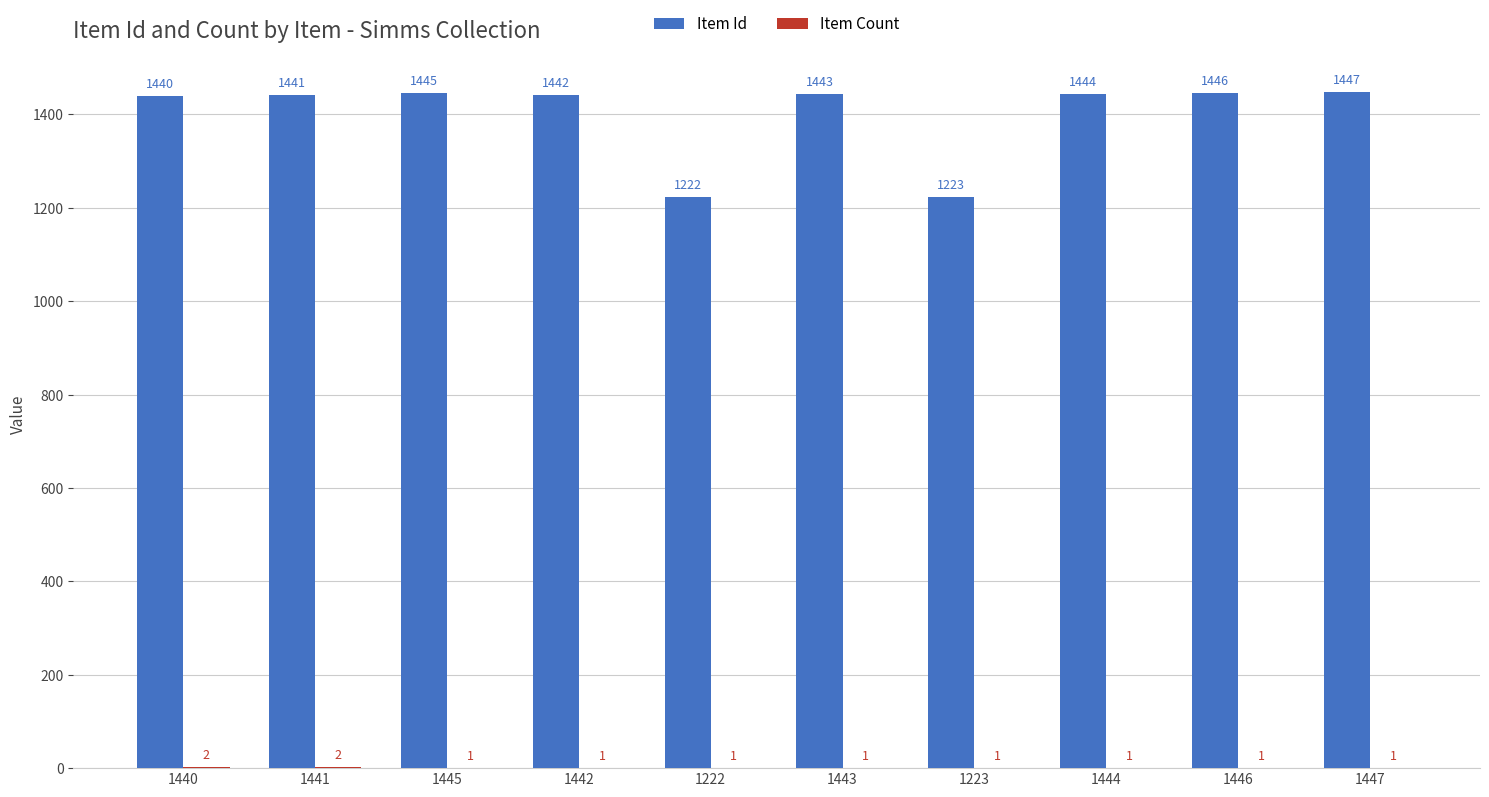

Where does the Item Id series first go above 1443?

1445